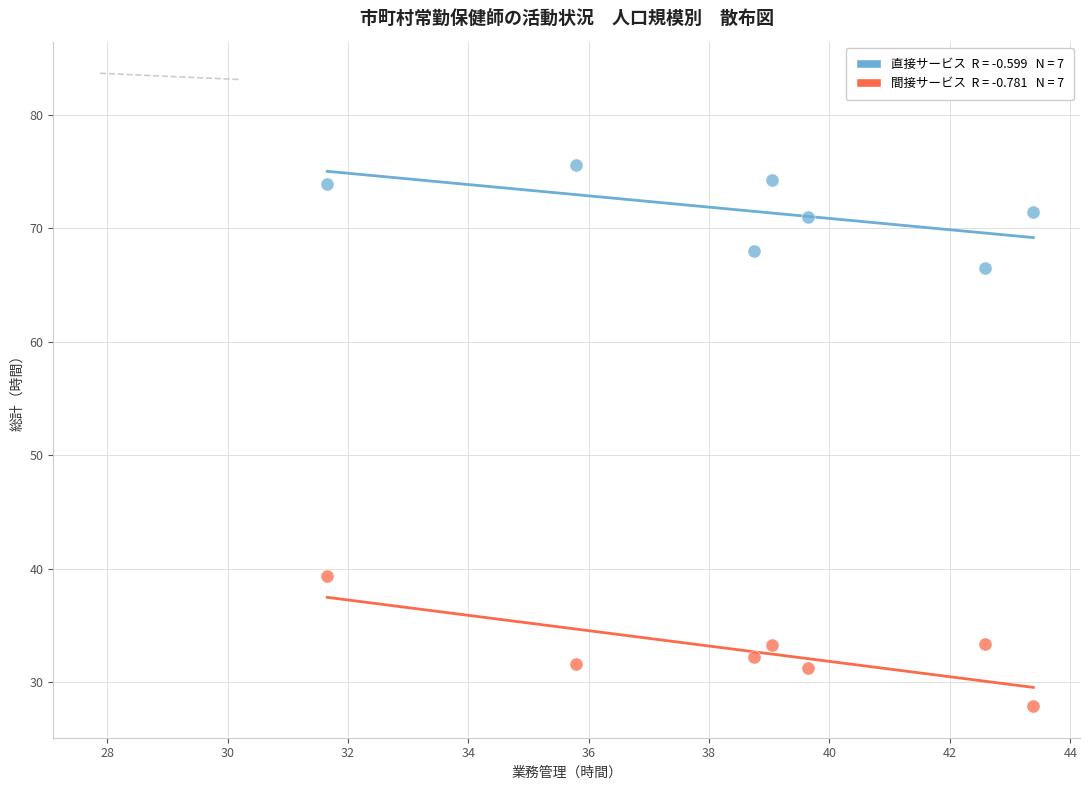

Across all series, what Y value is closest to 51?

39.4